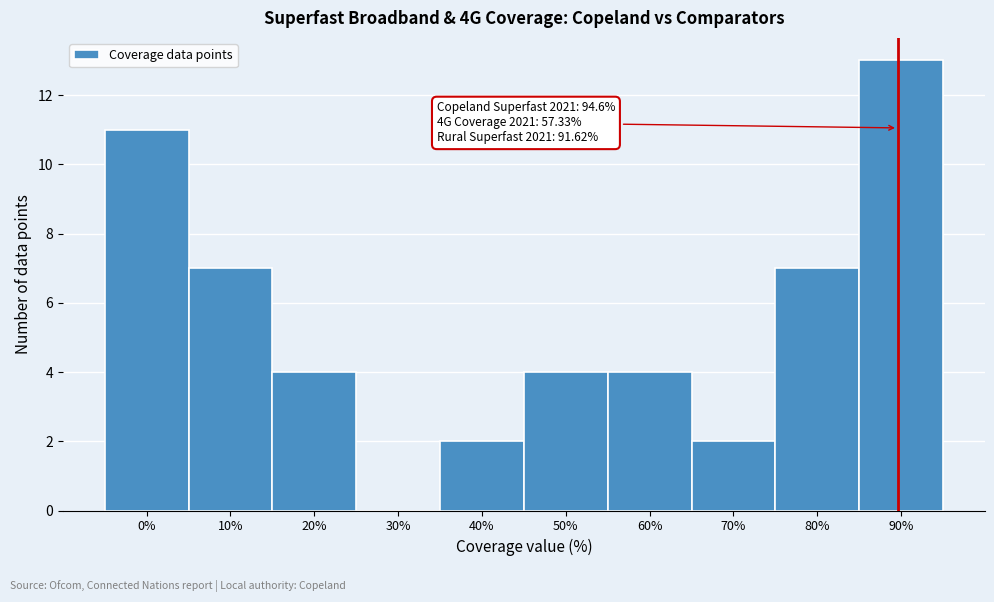

Reading left to right, what are all the values shown in this chart?

0%=11	10%=7	20%=4	30%=0	40%=2	50%=4	60%=4	70%=2	80%=7	90%=13